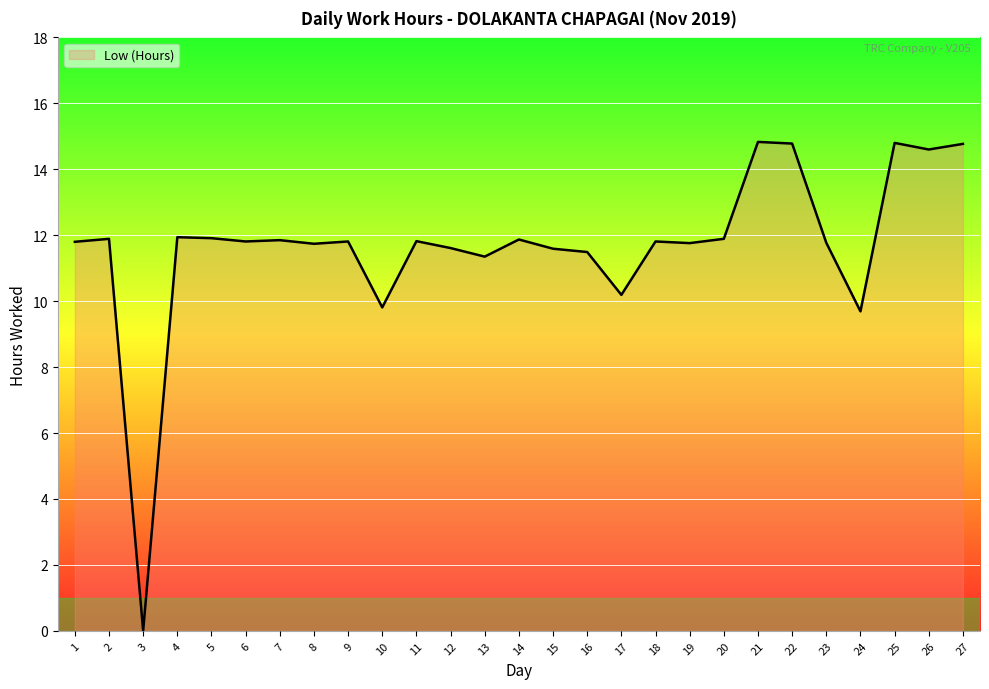

Reading left to right, what are all the values shown in this chart?

11.8	11.9	0.0	11.9	11.9	11.8	11.8	11.7	11.8	9.8	11.8	11.6	11.3	11.9	11.6	11.5	10.2	11.8	11.8	11.9	14.8	14.8	11.8	9.7	14.8	14.6	14.8